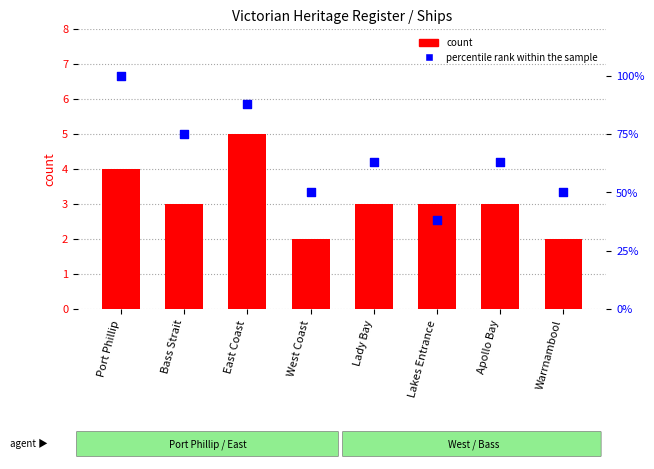

At how many categories does at least one series exceed 57?

5